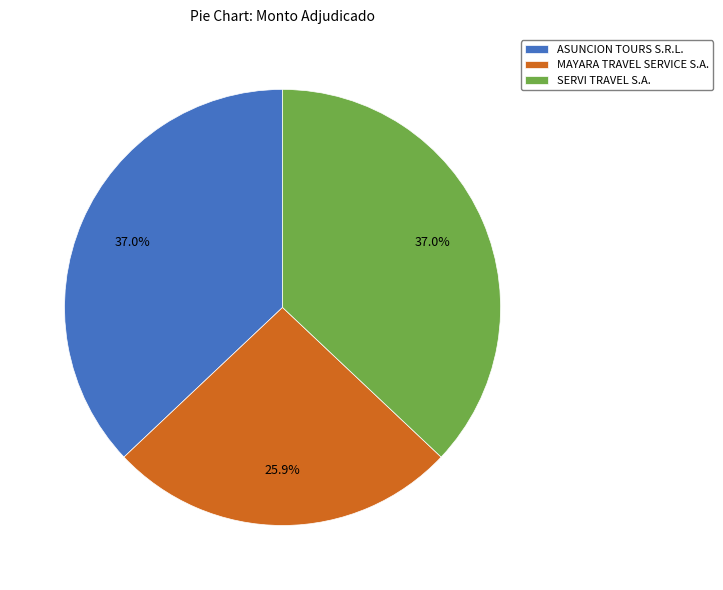

Combined, do ASUNCION TOURS S.R.L. and SERVI TRAVEL S.A. account for over 50%?

Yes